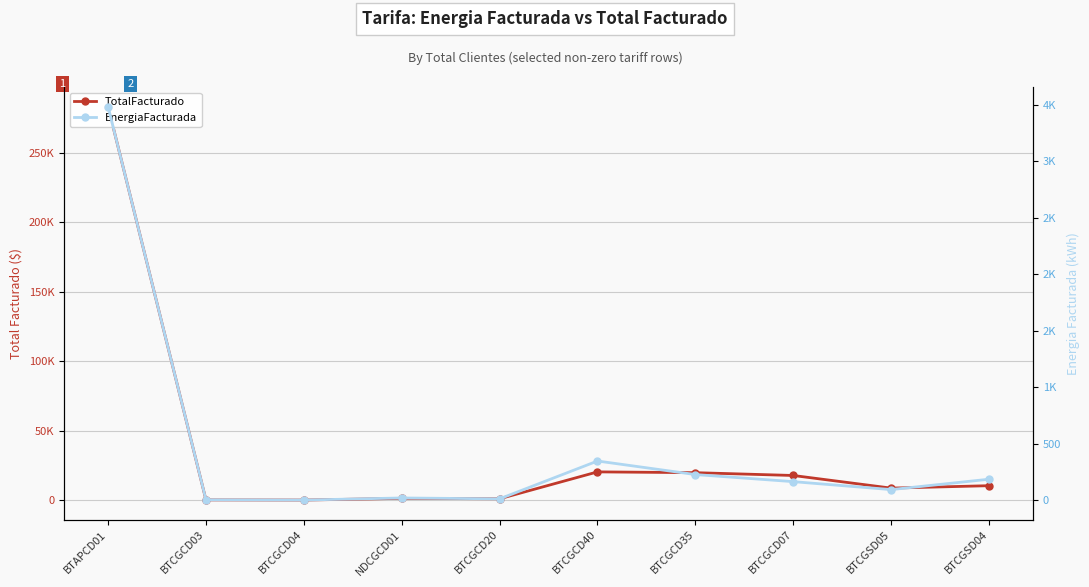

Reading left to right, transcribe all the data shown in this chart.

TotalFacturado: 283087.9	177.1	64.6	1280.7	986.9	20337.2	19763.6	17743.6	8651.2	10397.5
EnergiaFacturada: 3485.4	2.3	0.1	18.6	10.8	346.0	226.0	163.2	92.8	184.6